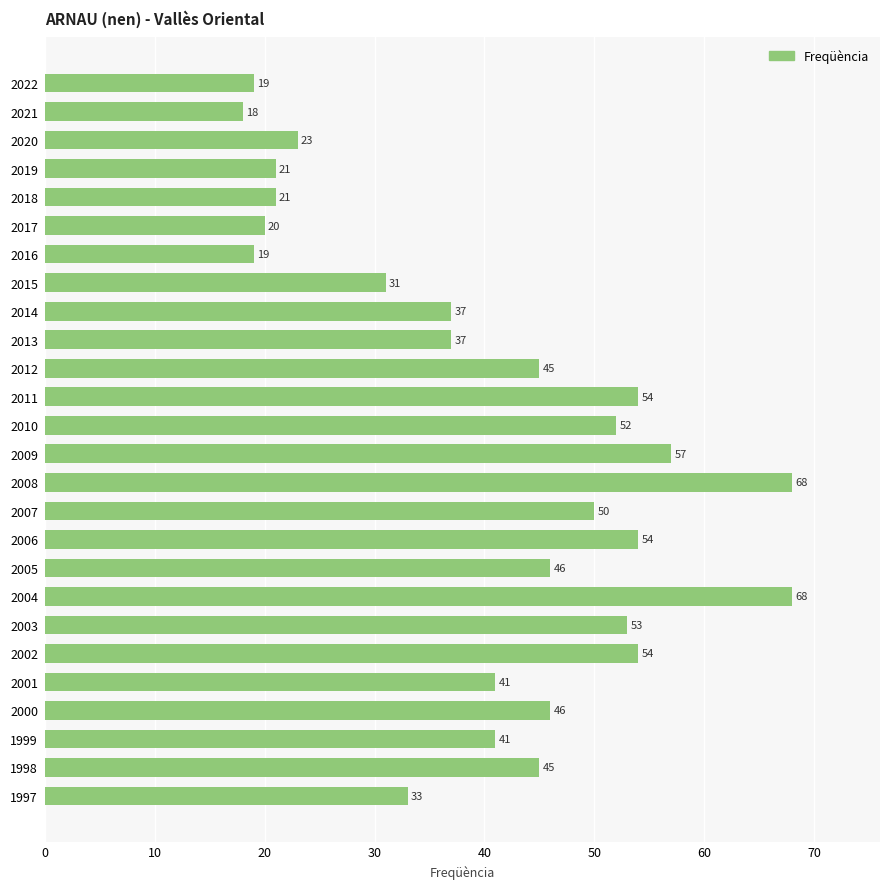

Which label corresponds to the smallest value in the chart?

2021